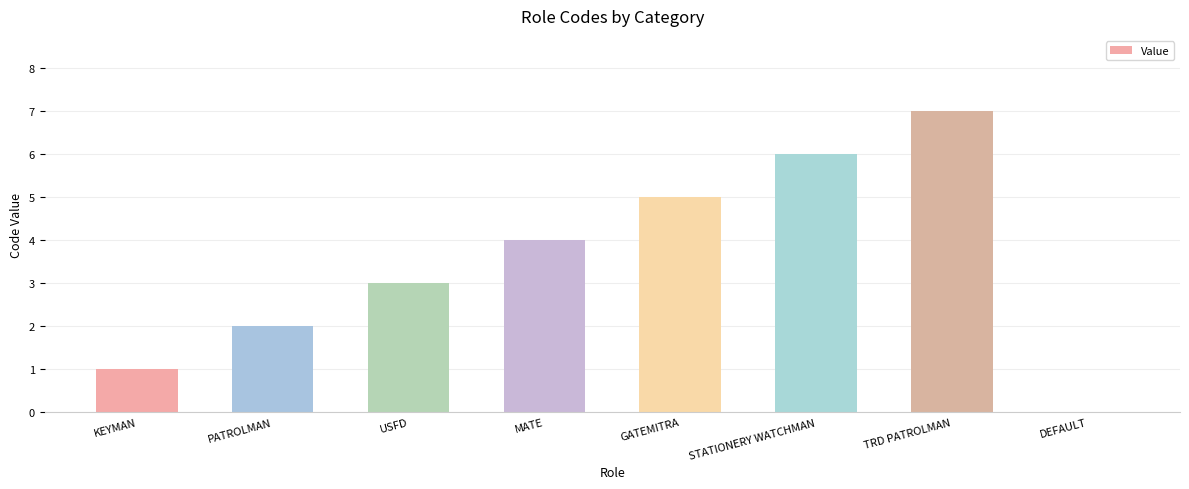

How many categories are shown in the chart?

8